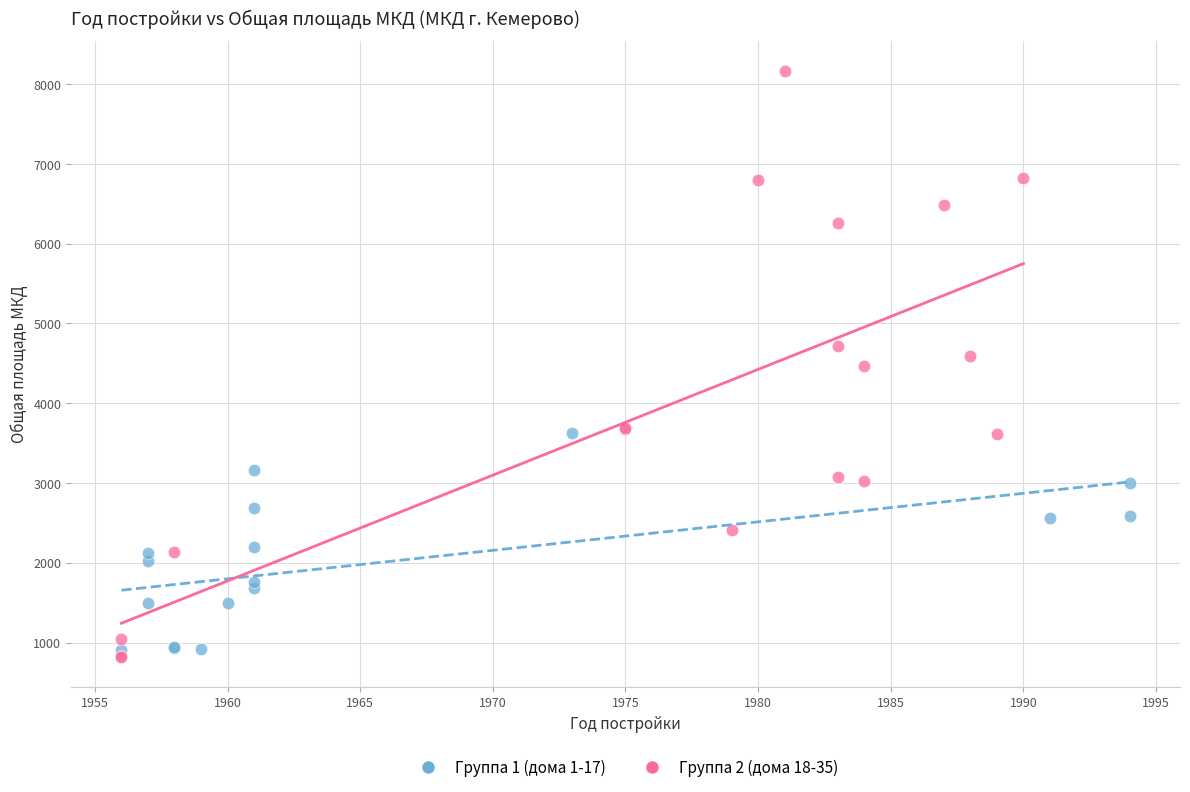

Which series reaches the maximum Y coordinate?

Группа 2 (дома 18-35)